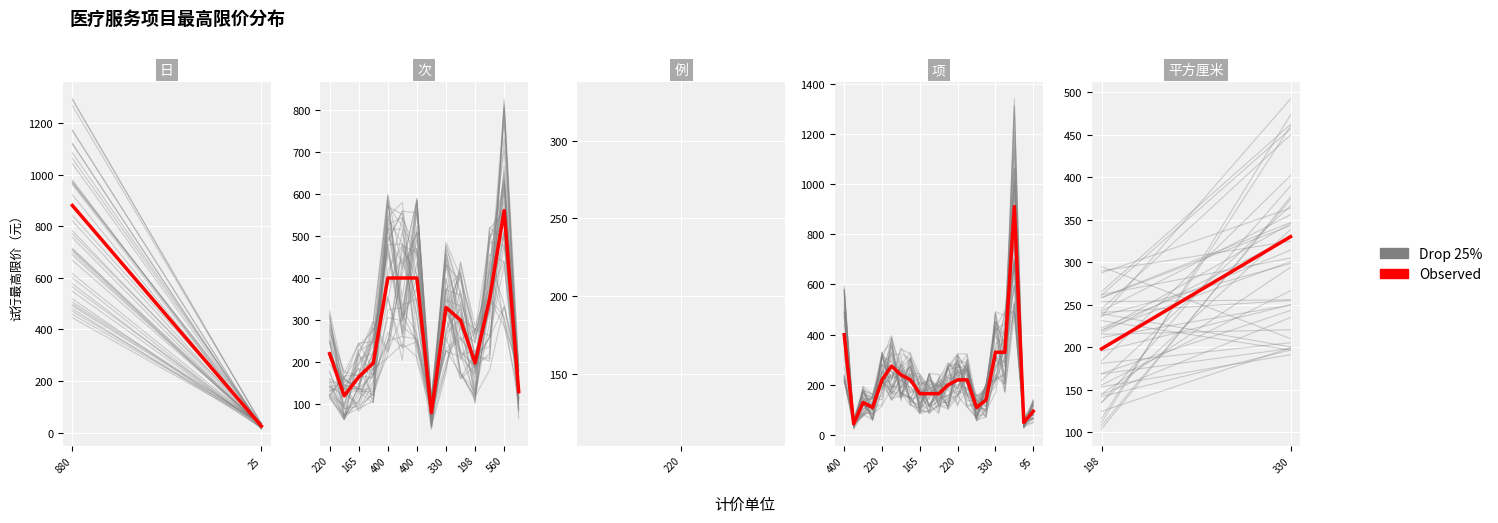

Between 198 and 330, which series saw the biggest shift?

Drop 25%